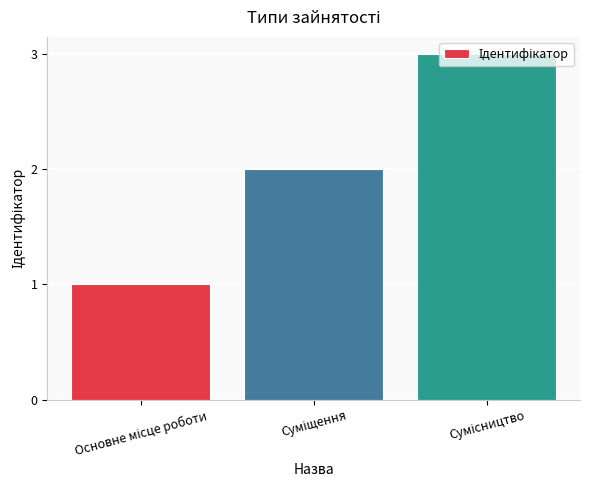

What is the greatest value displayed?

3